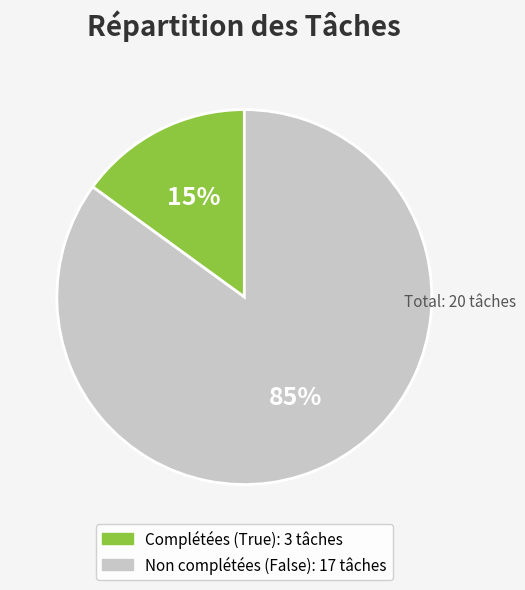

Does any single category account for the majority?

Yes